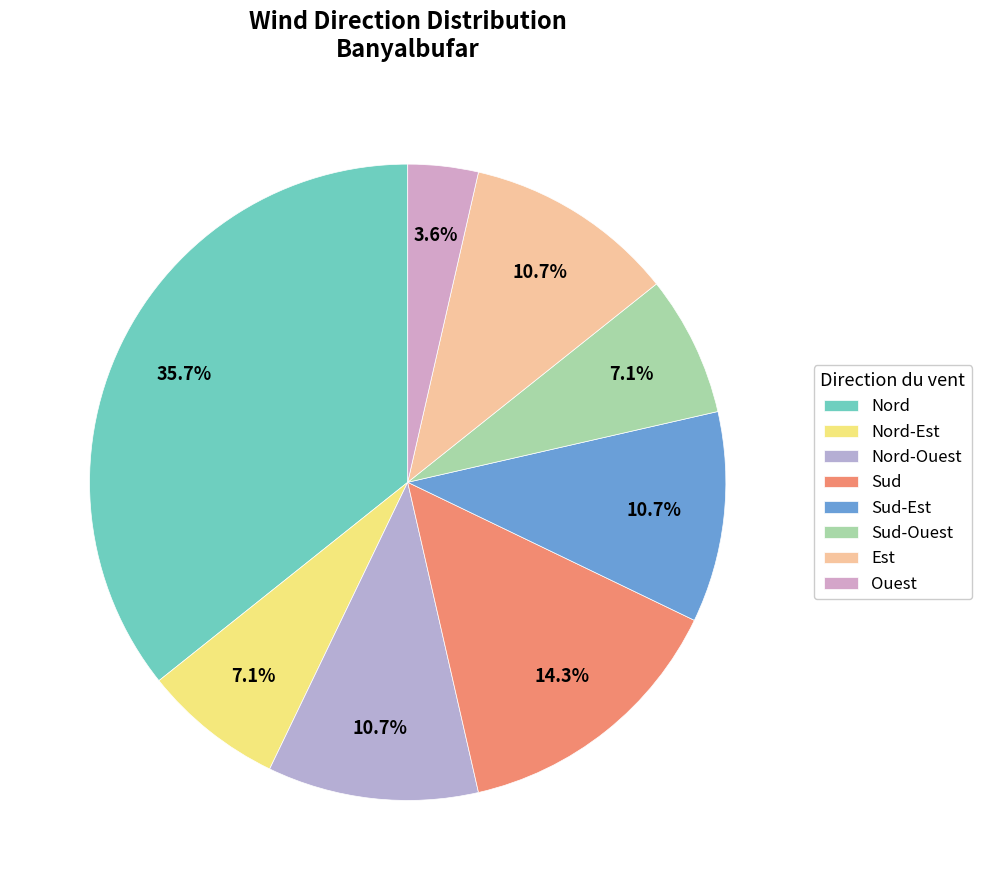

Is there a majority slice in this chart?

No